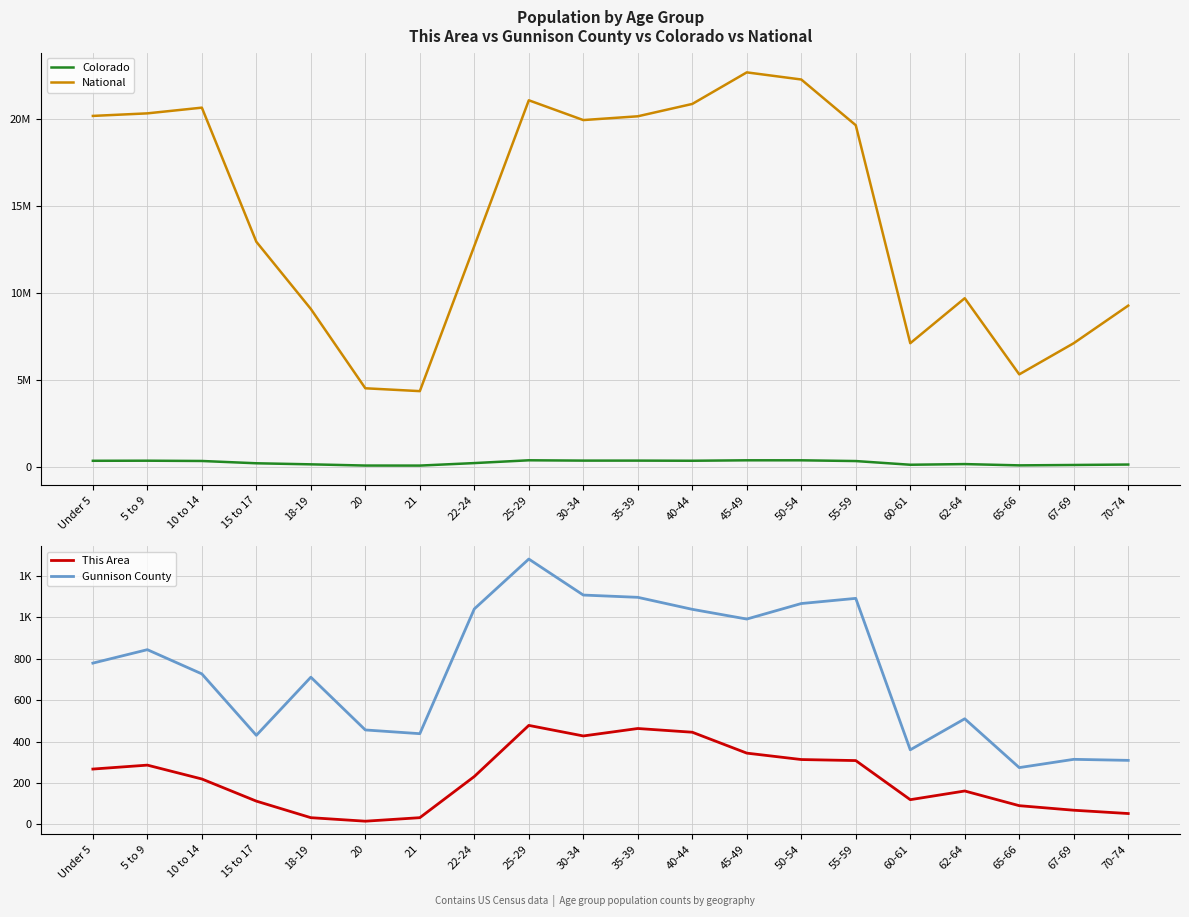

True or false: Colorado has a value of 608171 at 5 to 9.

False